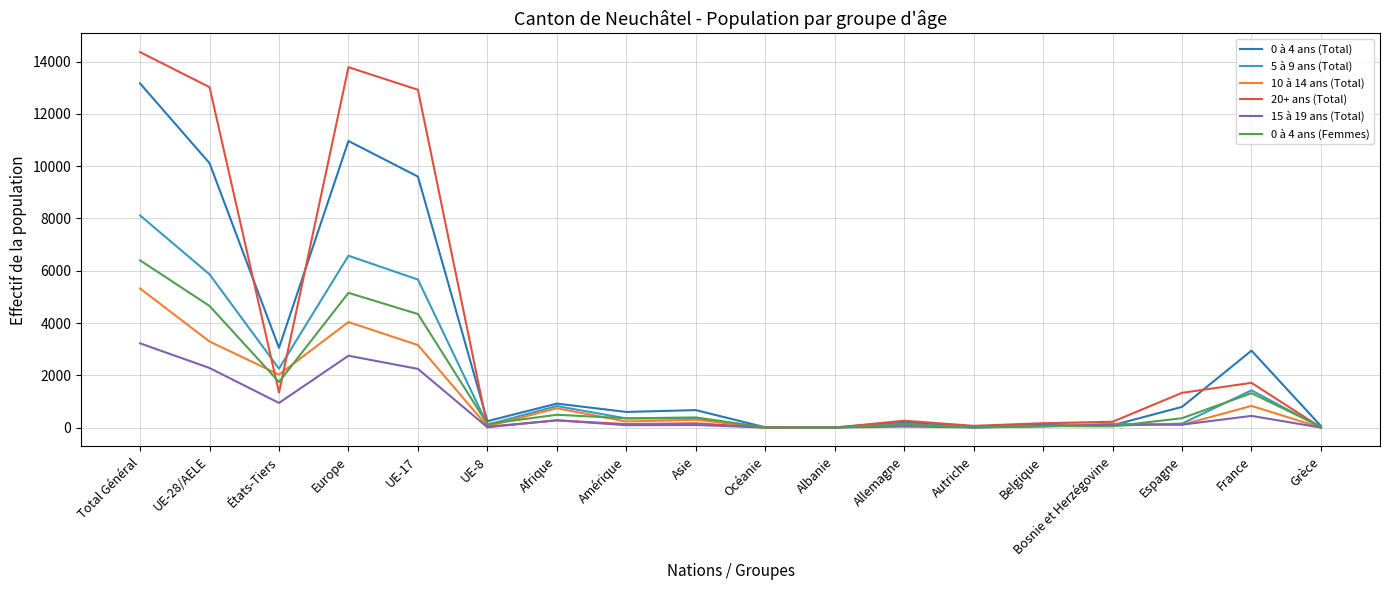

What value does the 0 à 4 ans (Femmes) series have at États-Tiers, to the nearest 50?

1750